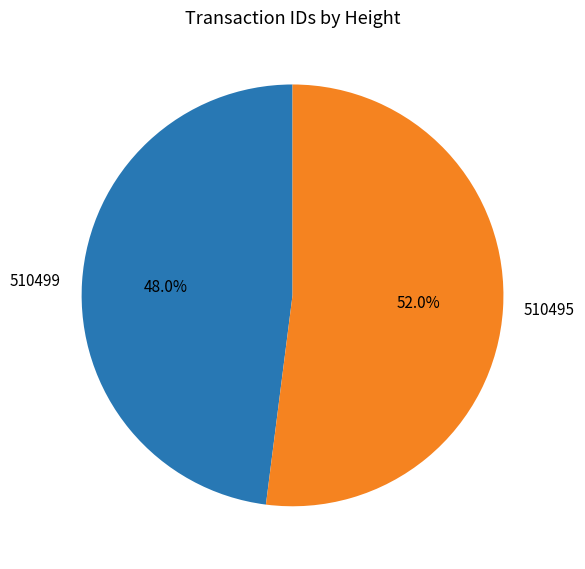

Which slice is the largest?

510495